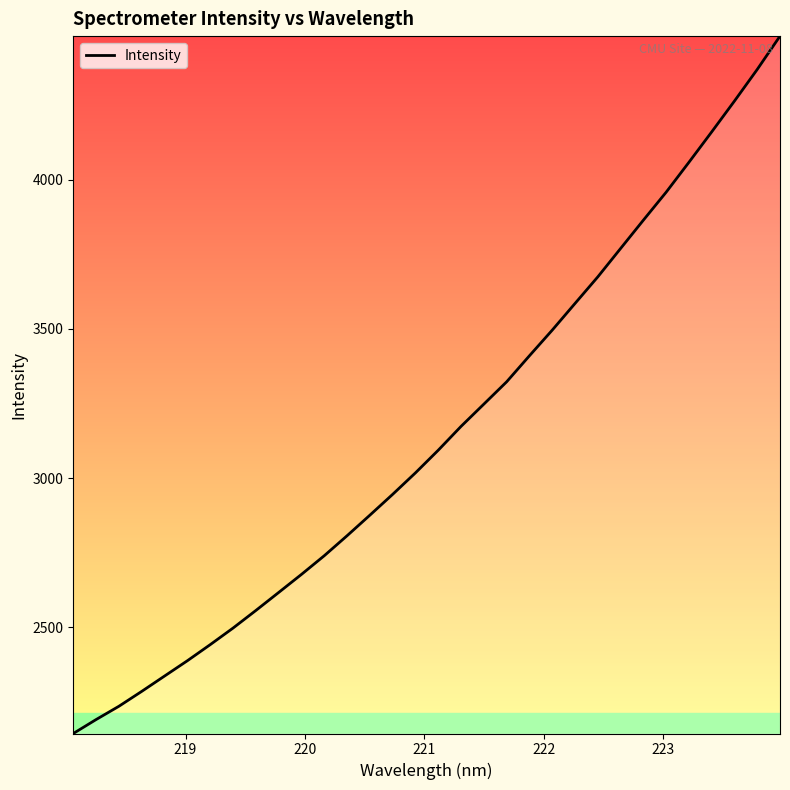

What is the difference between the maximum and minimum values?

2338.9